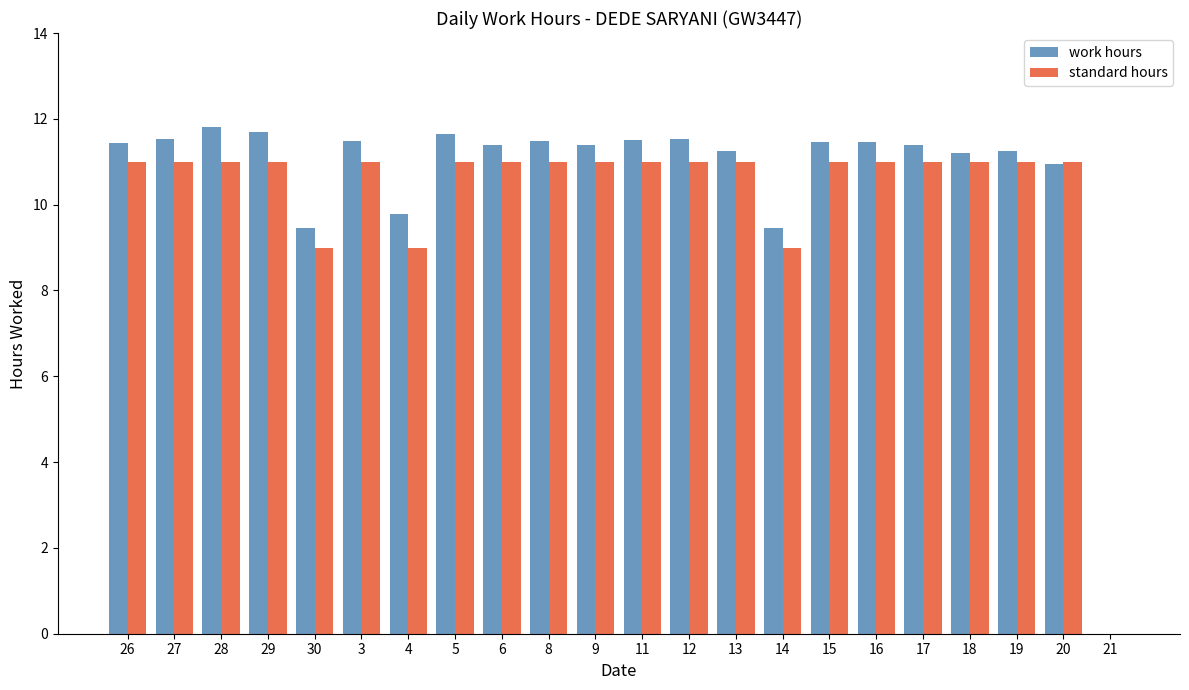

What is the sum of all standard hours values?

225.0